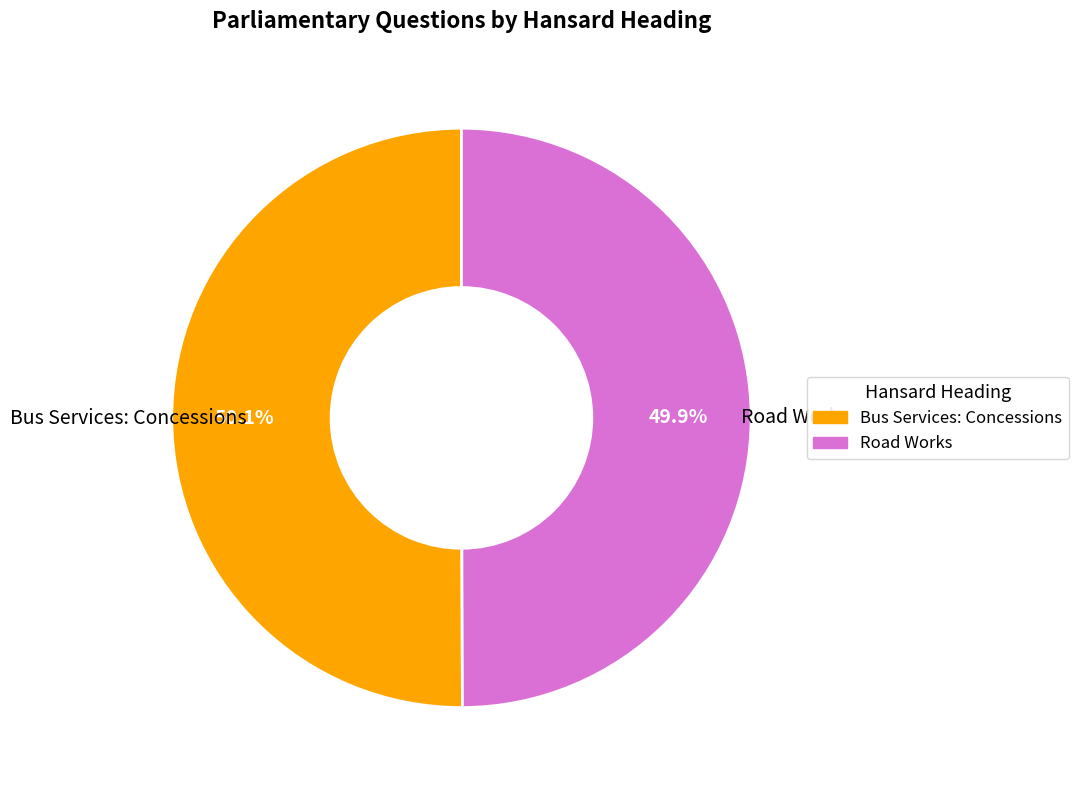

How many slices are in this pie chart?

2